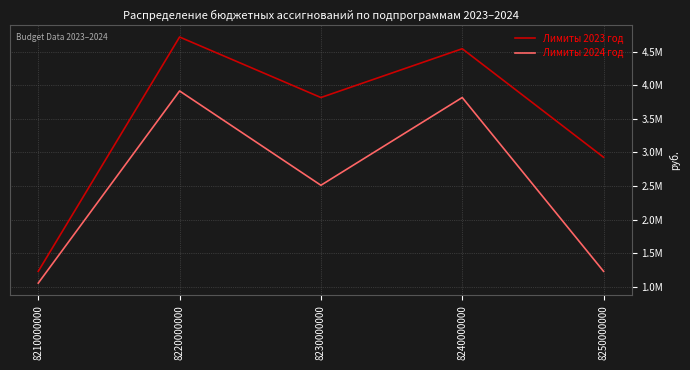

Which series has the widest spread of values?

Лимиты 2023 год